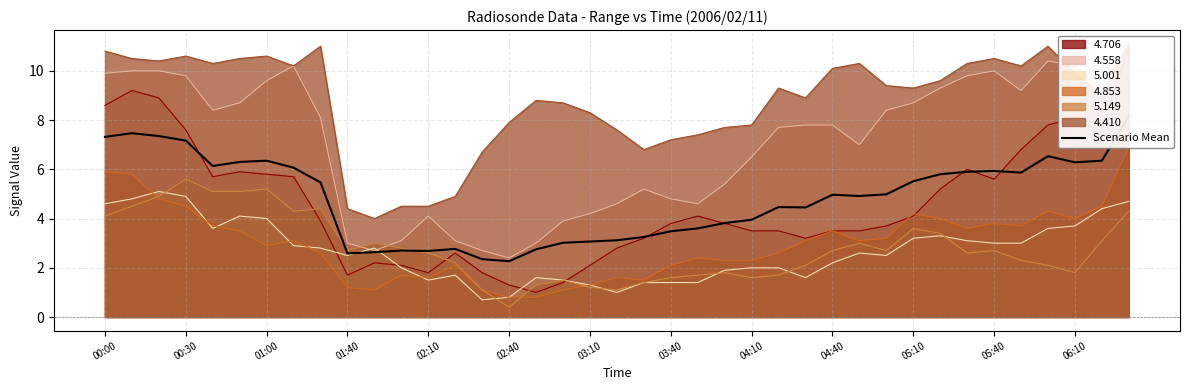

What is the average value?

4.8